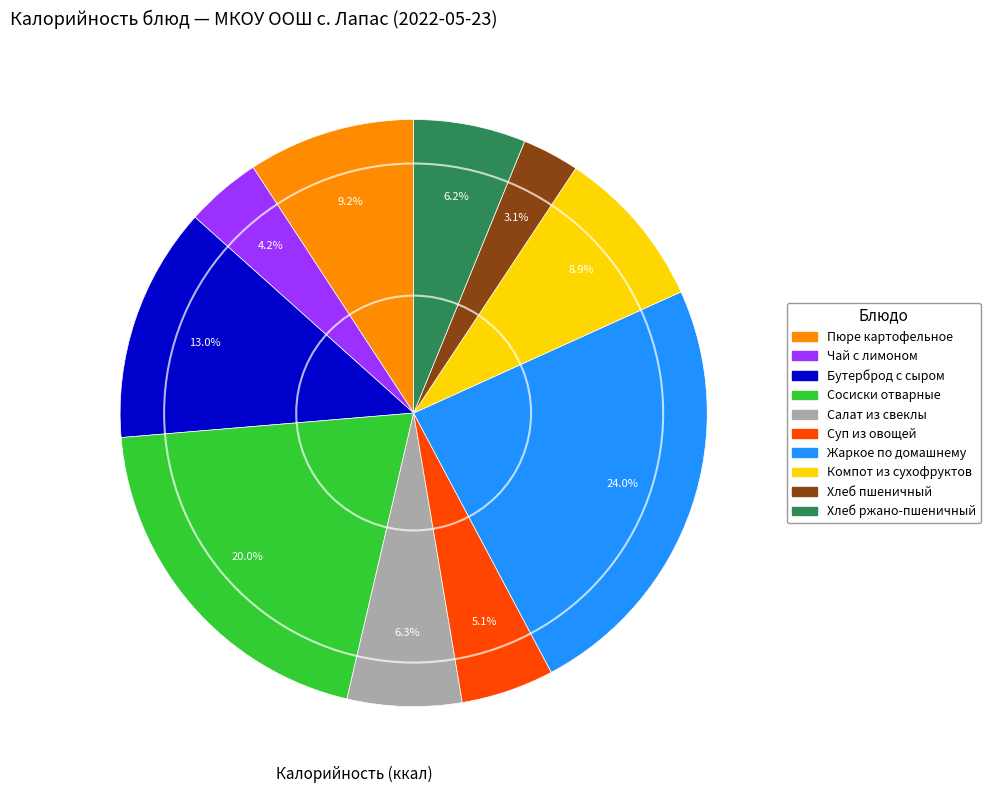

Approximately how many times larger is the value at Компот из сухофруктов compared to Хлеб ржано-пшеничный?

1.4